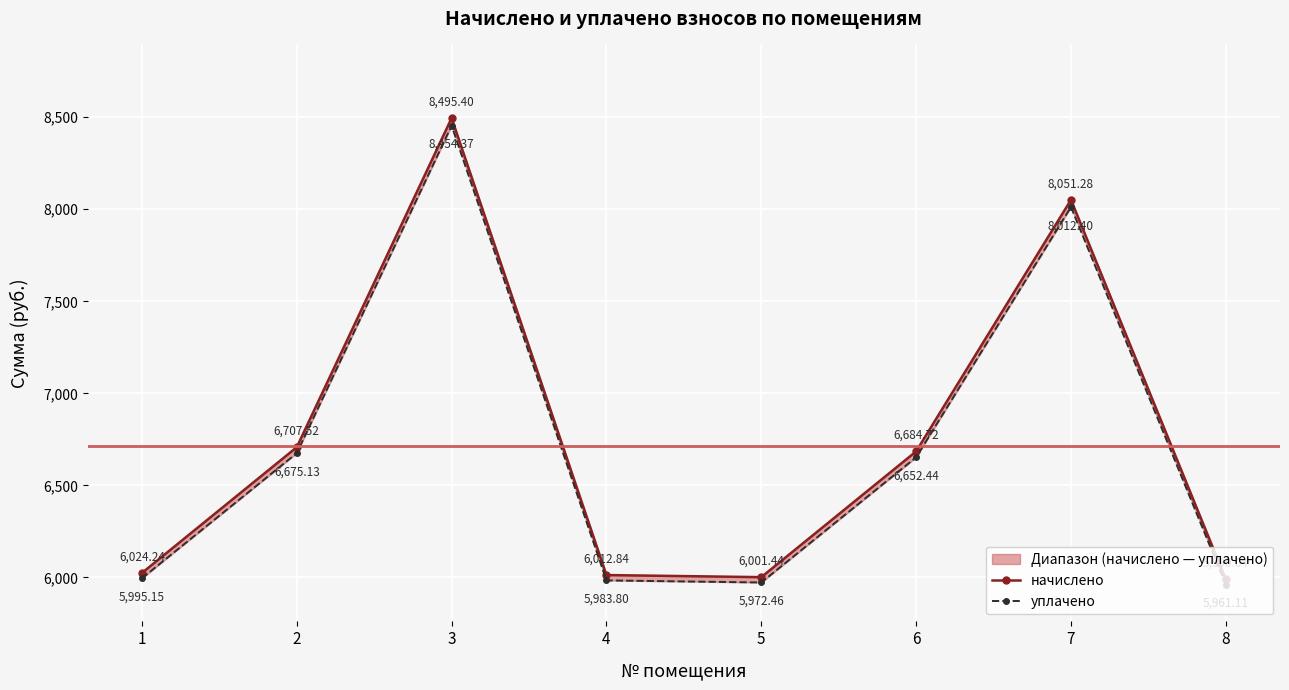

List the series in order of their overall mean, highest first.

начислено, уплачено